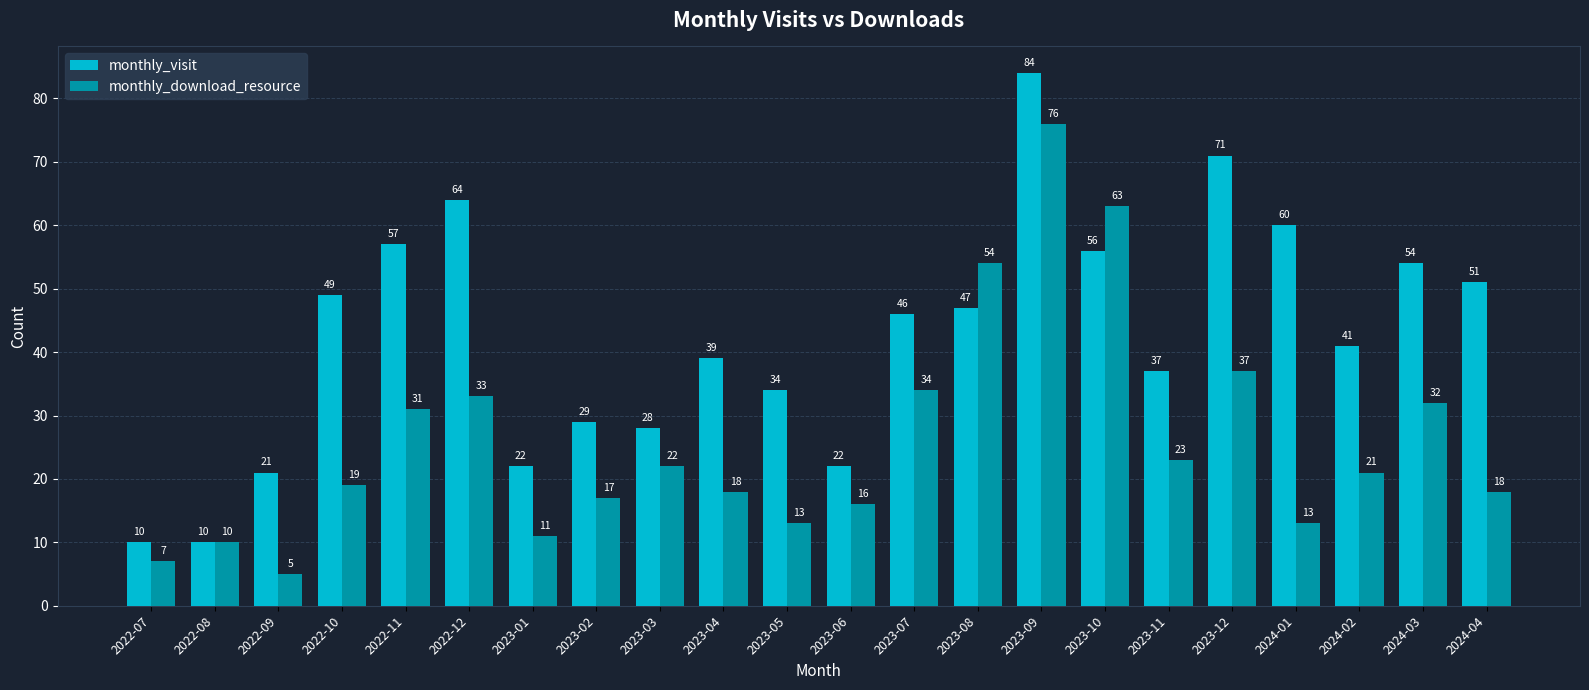

What is the label of the 8th bar from the right?

2023-09